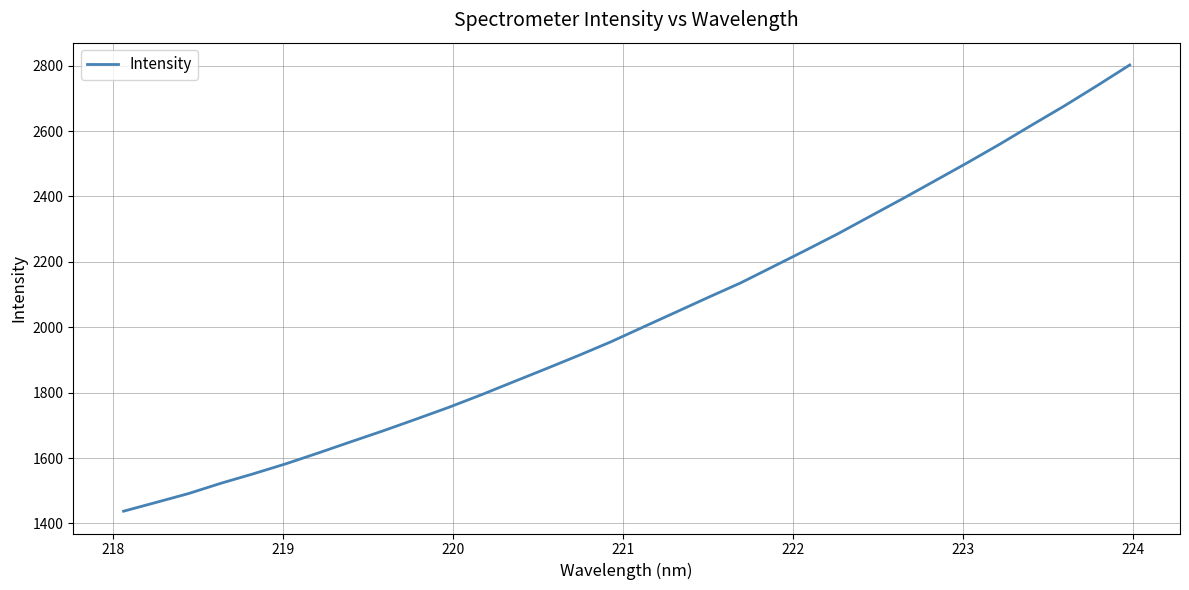

What is the maximum value shown in the chart?

2802.1